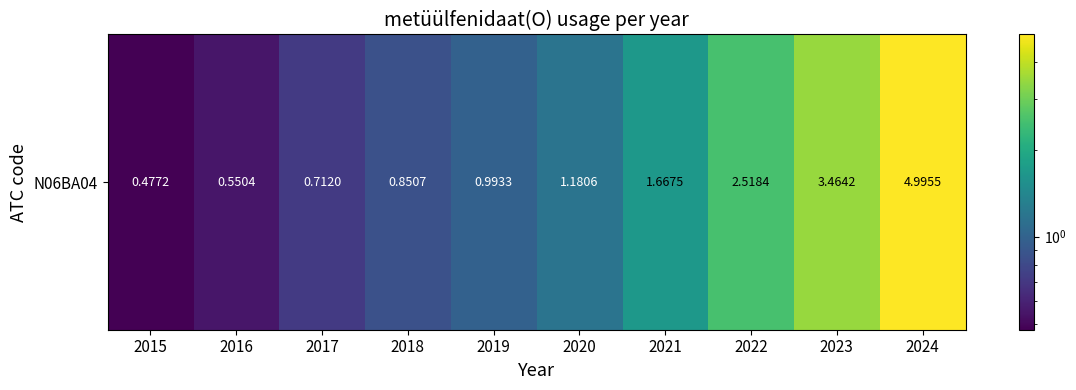

Where is the data nearest to the value 2?

2021